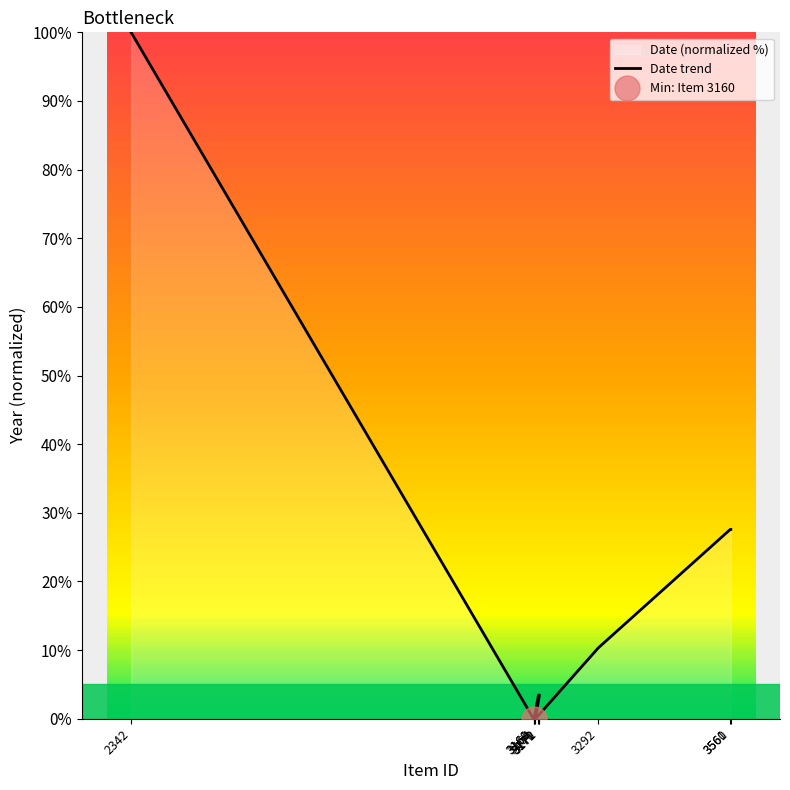

List the labels in order of value, smallest first.

3160, 3161, 3164, 3170, 3171, 3172, 3292, 3560, 3561, 2342